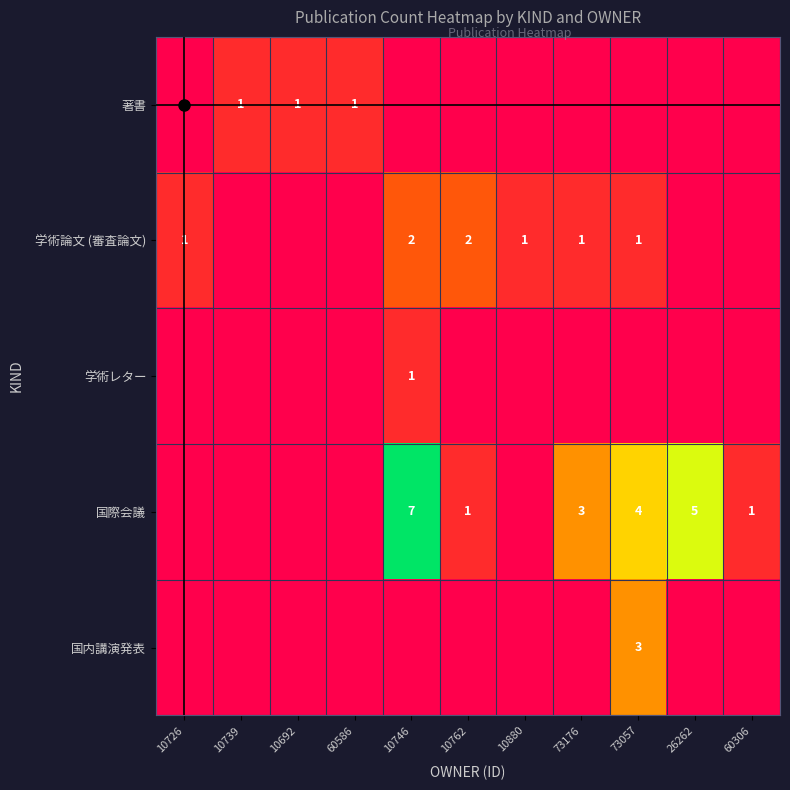

Is it true that 国際会議 equals 2 at 10762?

False